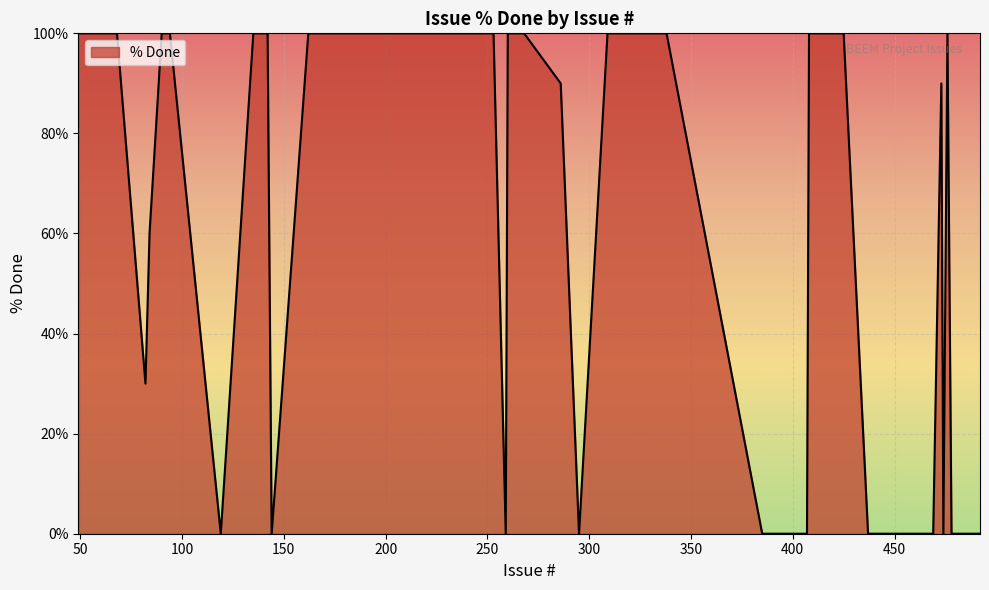

What is the difference between the maximum and minimum values?

100